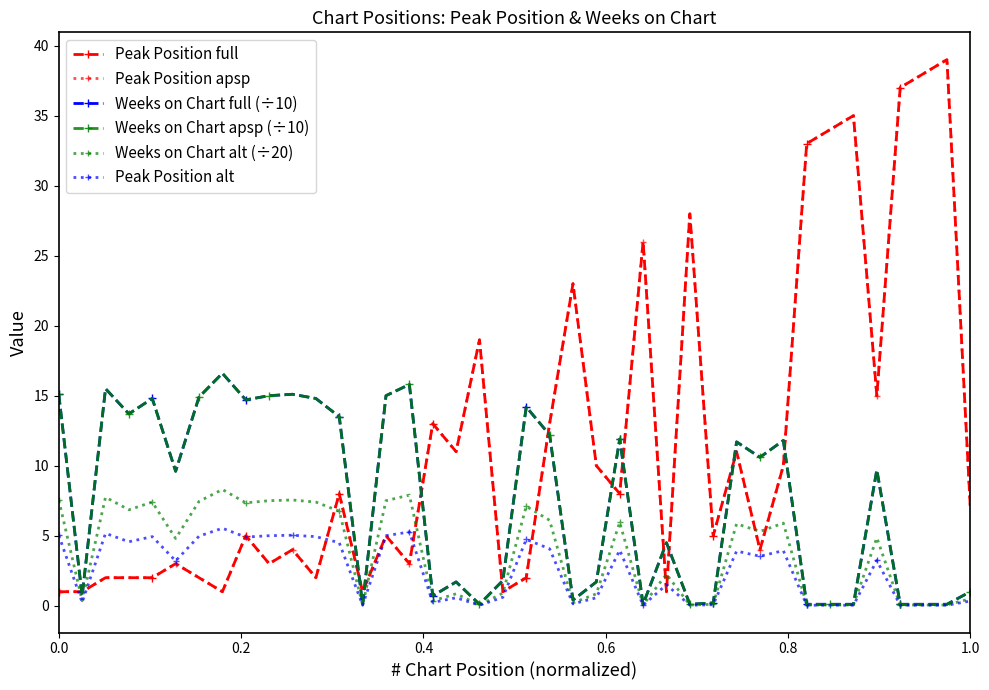

Is this an area chart (filled region under the line)?

No